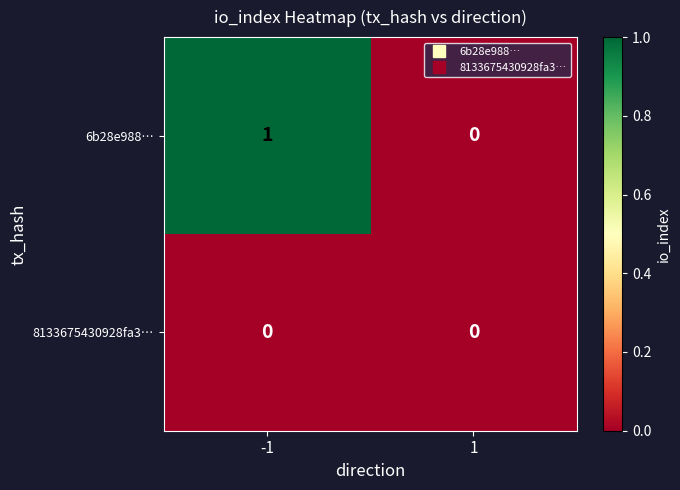

Which series has the largest total across all categories?

6b28e988…